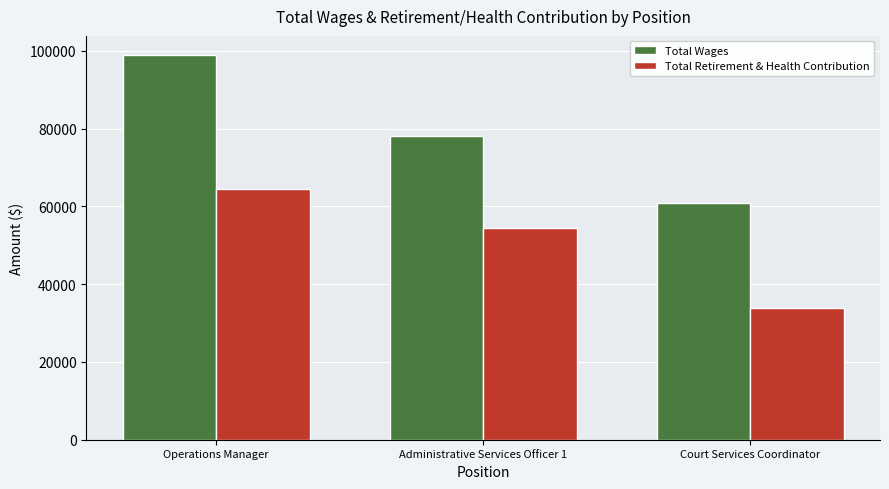

What is the sum of all Total Wages values?

237998